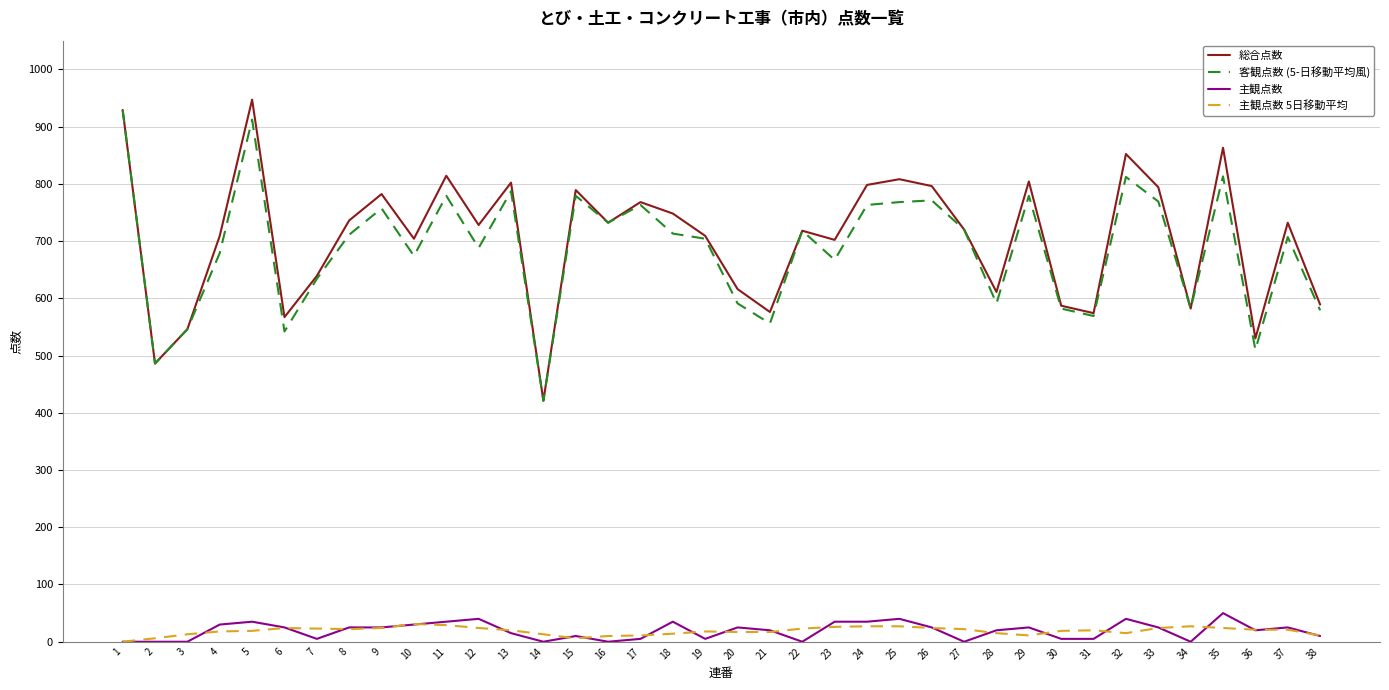

True or false: 客観点数 (5-日移動平均風) and 主観点数 5日移動平均 intersect in this chart.

False